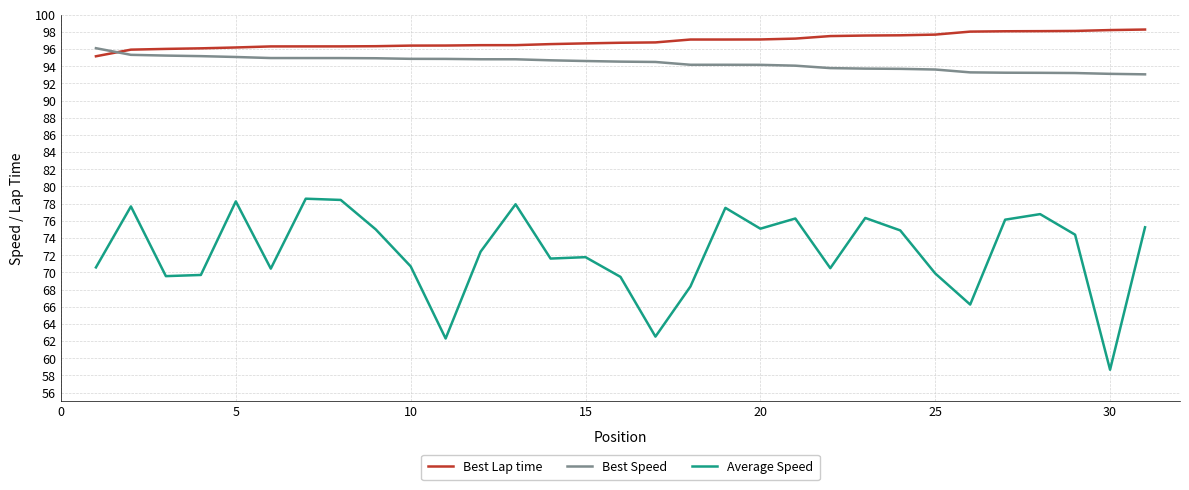

Which series has the largest range (max minus min)?

Average Speed